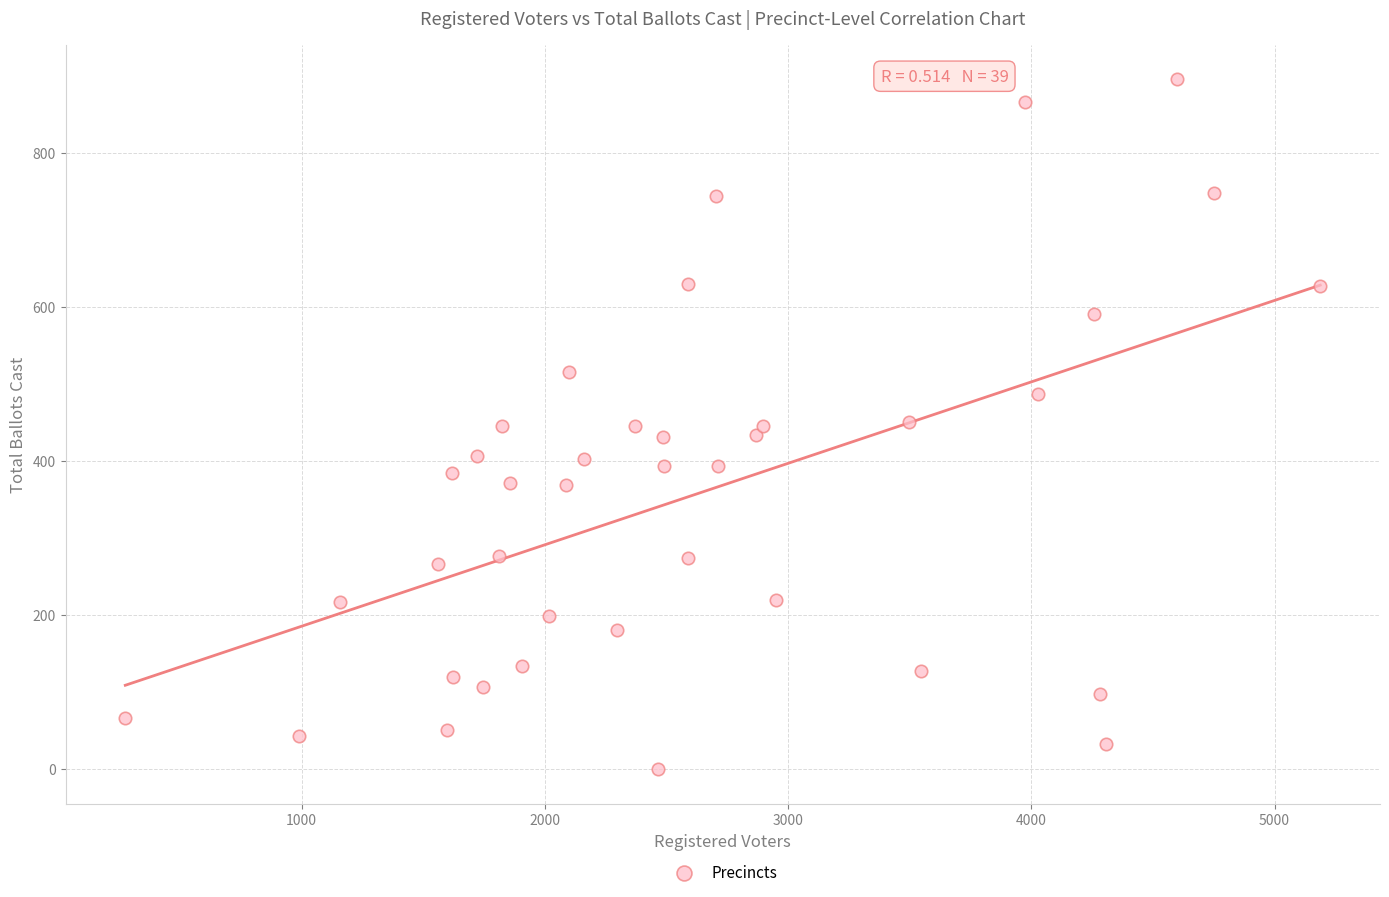

What is the range of X values (max minus min)?

4913